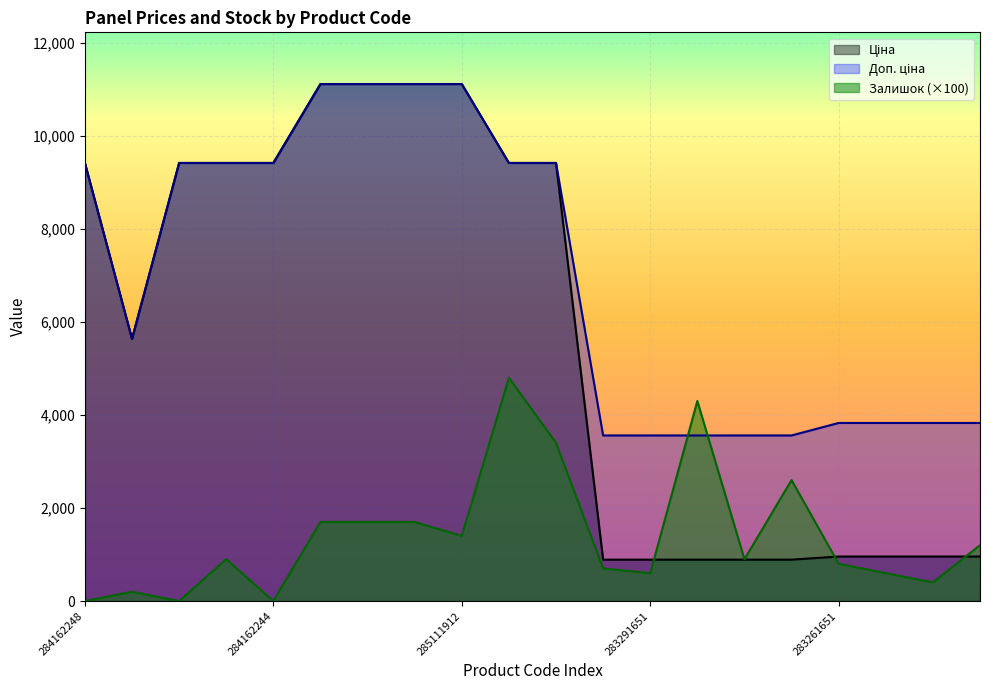

The Доп. ціна series shows 3559.7 at 283291055. True or false?

True